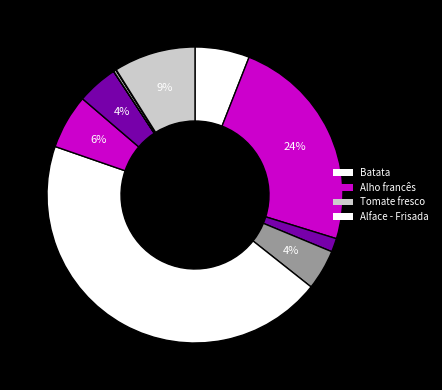

To the nearest percent, what is the average slice percentage?

8%